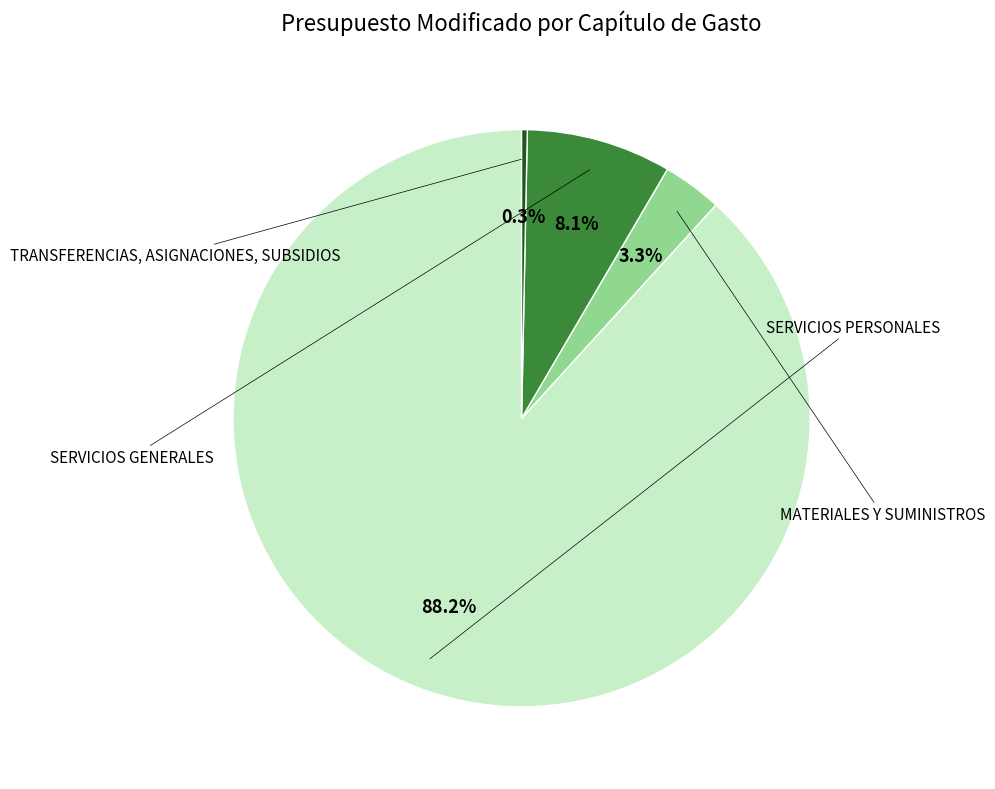

Is there any slice that represents more than half of the pie?

Yes